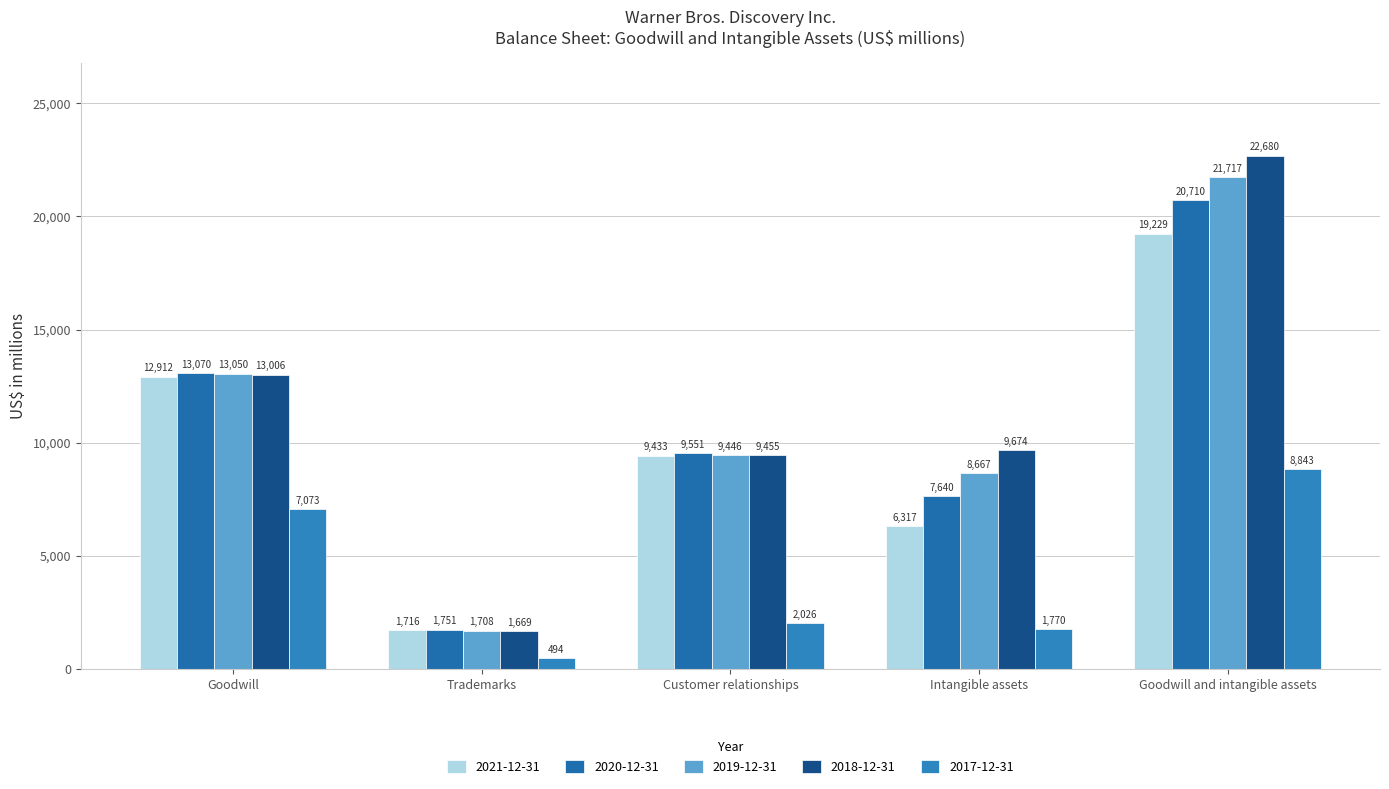

What is the approximate value of 2021-12-31 at Customer relationships, to the nearest 100?

9400